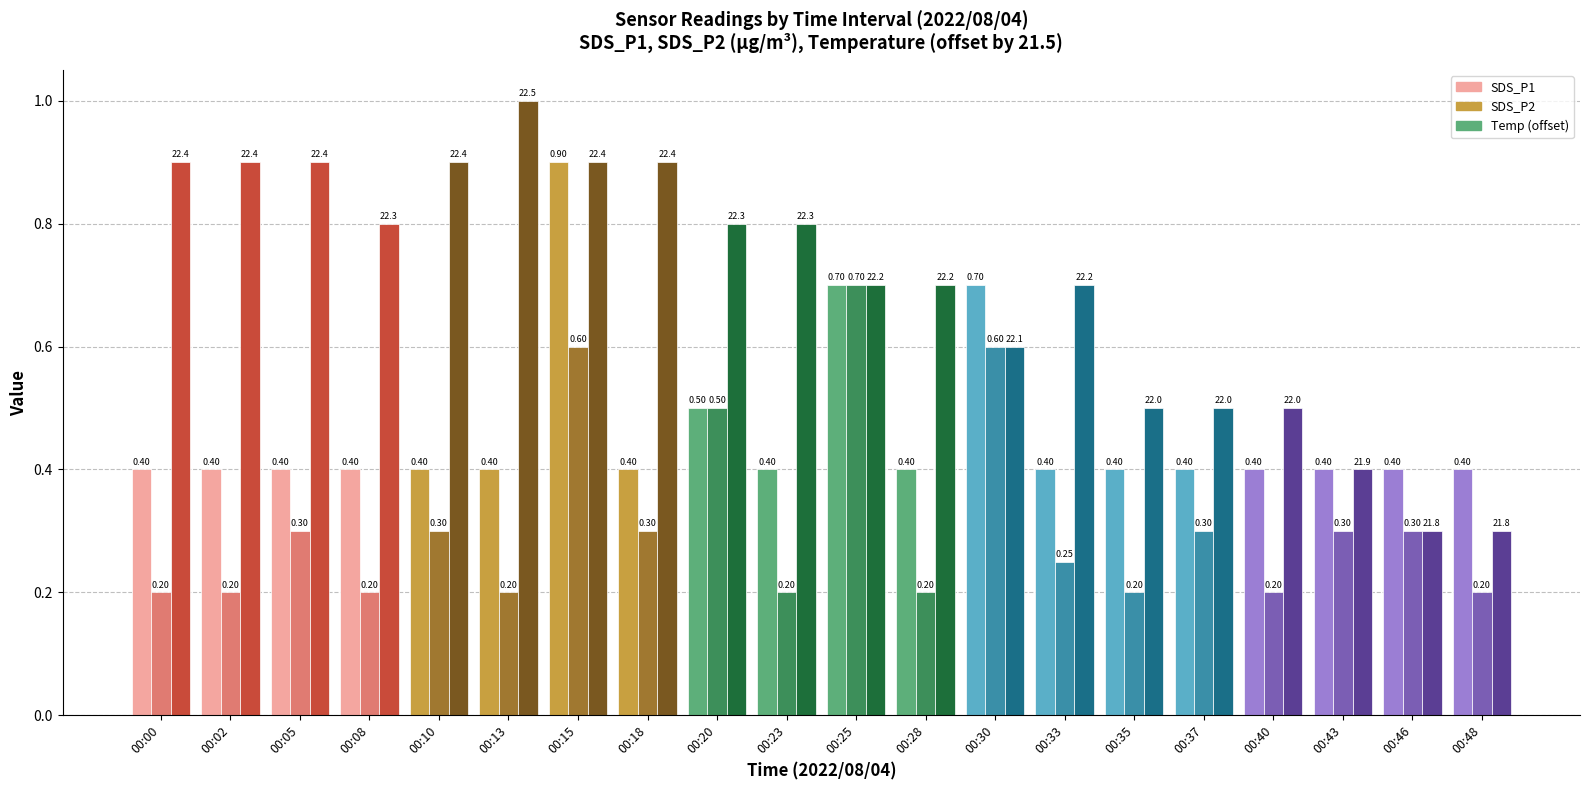

At which category is the sum across all series the highest?

00:15